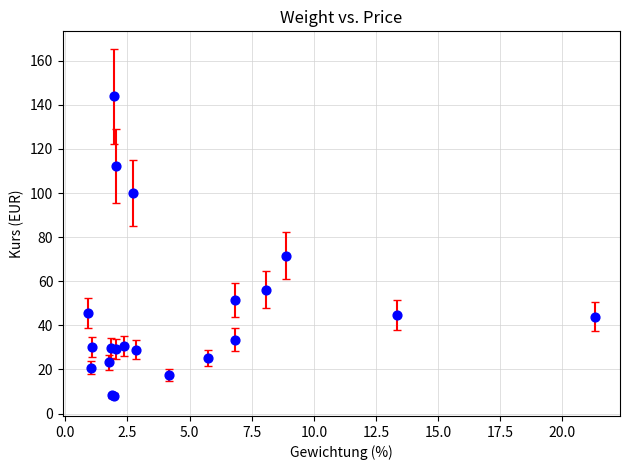

What Y value in the scatter plot is closest to 75?

71.6